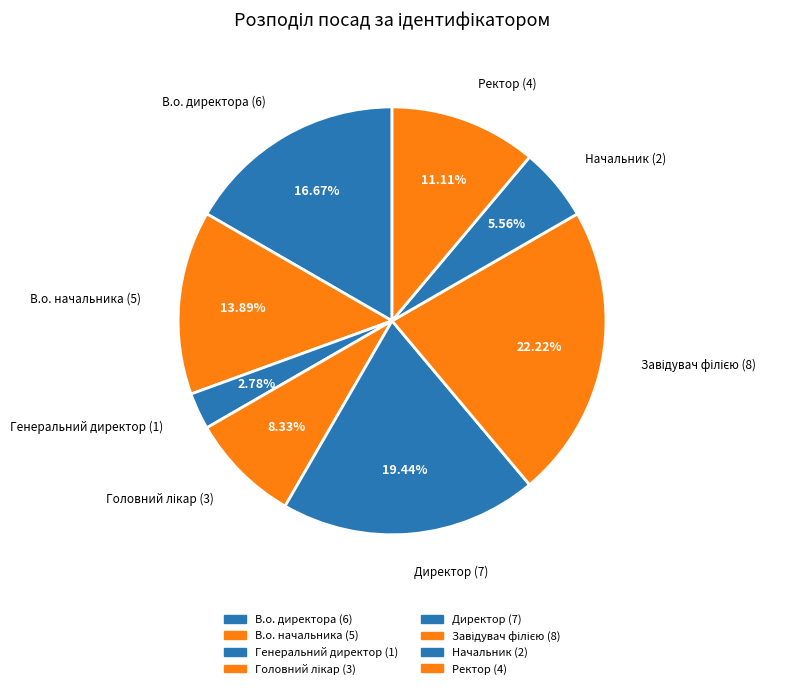

What is the largest slice in the pie chart?

Завідувач філією